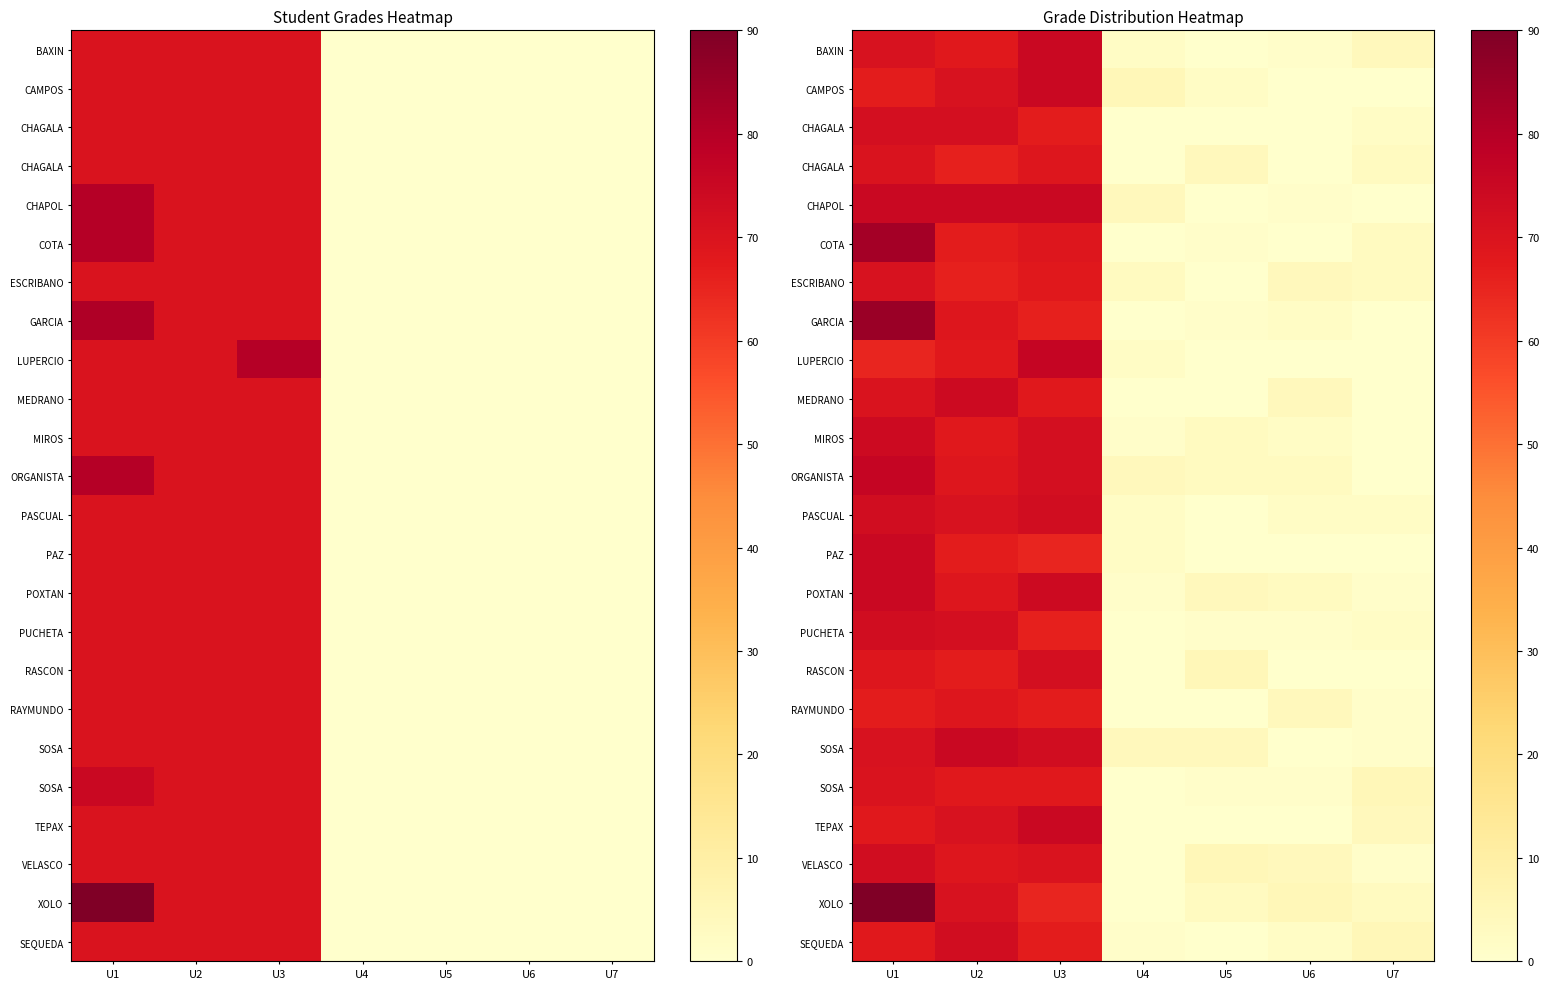

At which category is the sum across all series the highest?

U1